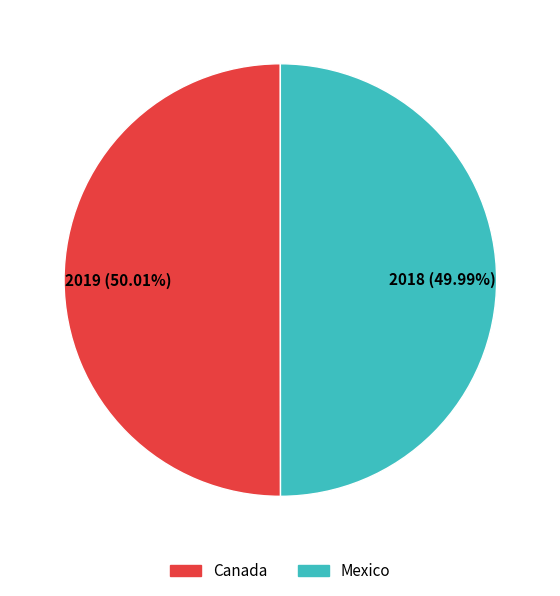

Does any single category account for the majority?

Yes